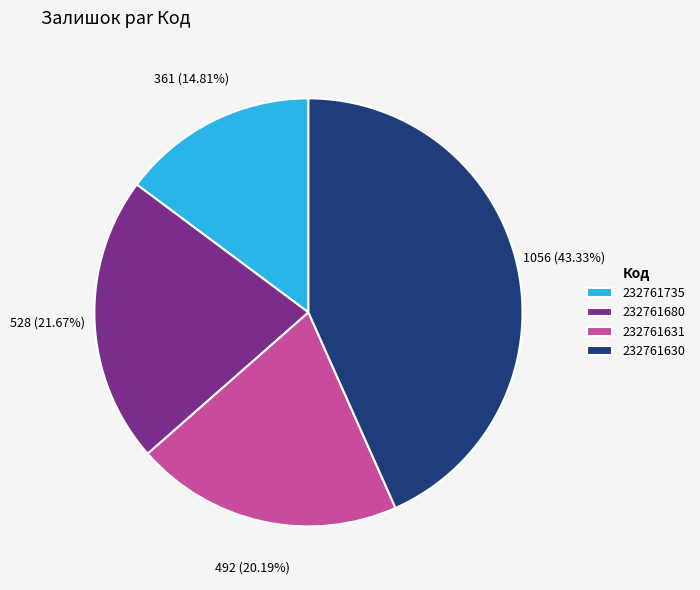

What is the smallest slice in the pie chart?

232761735